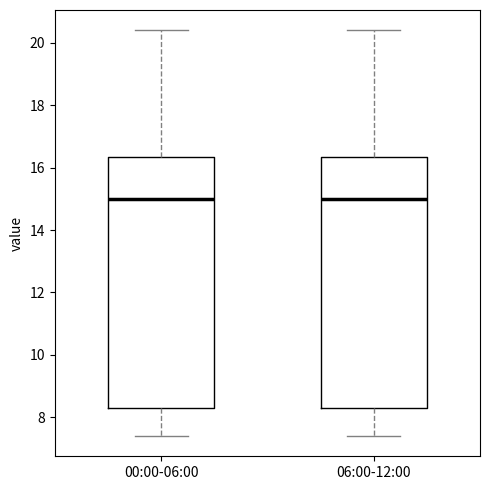

Reading left to right, transcribe this box plot: for each box, give where its median line is, the range the box spans, and where its two whiskers end, as read against the y-axis. The values are not printed on the chart, so give them approximately, as read against the axis.

00:00-06:00: median 15.0, box 8.2 to 16.4, whiskers 7.4 to 20.4
06:00-12:00: median 15.0, box 8.2 to 16.4, whiskers 7.4 to 20.4